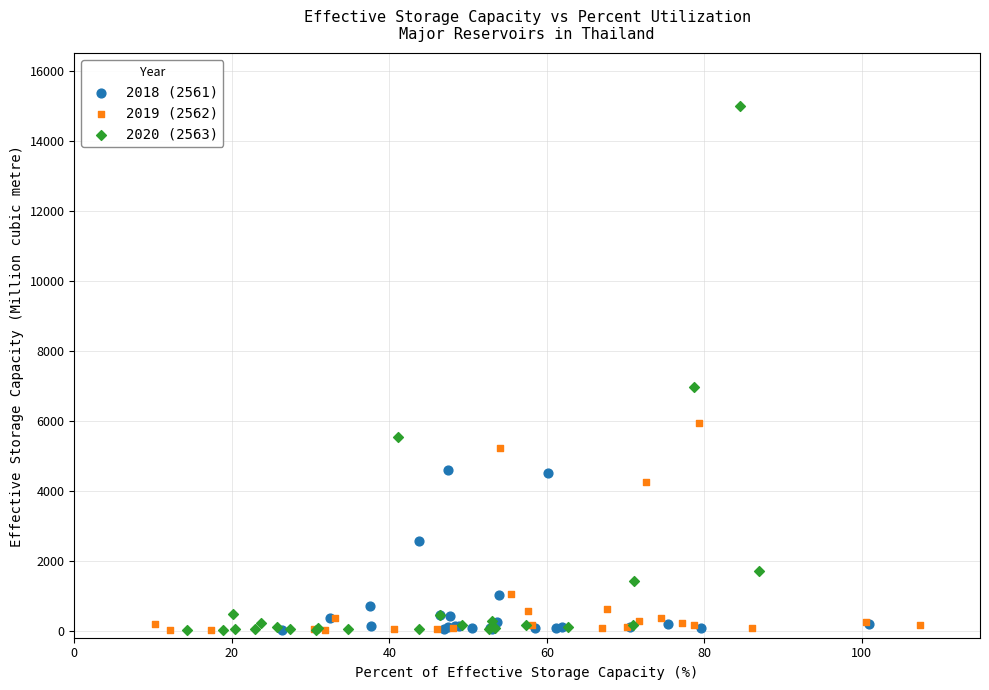

Which series has the widest spread of Y values?

2020 (2563)